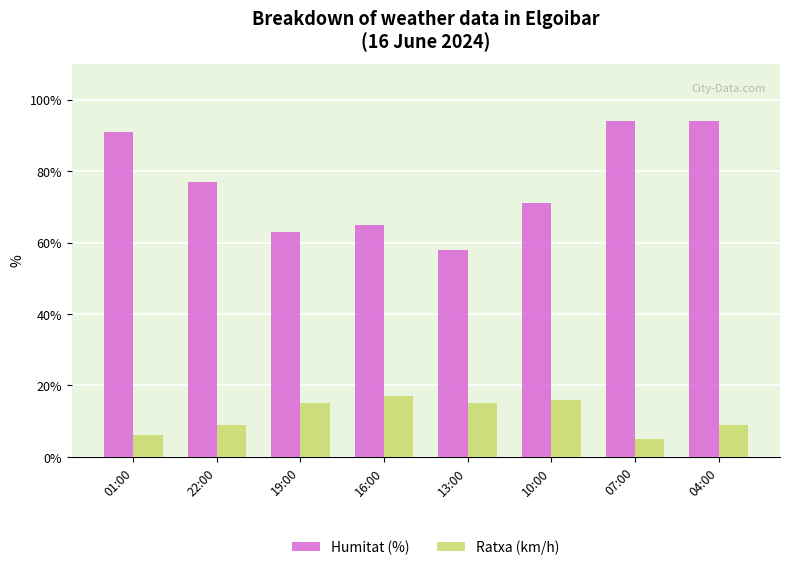

What is the spread (max minus min) of values at 16:00?

48